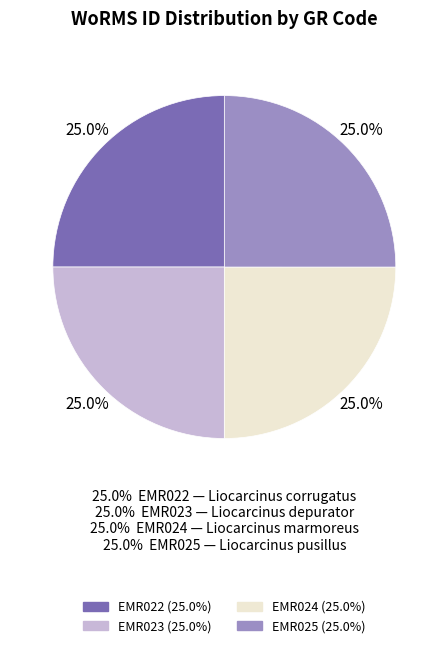

What percentage do EMR025 and EMR022 together represent?

50.0%